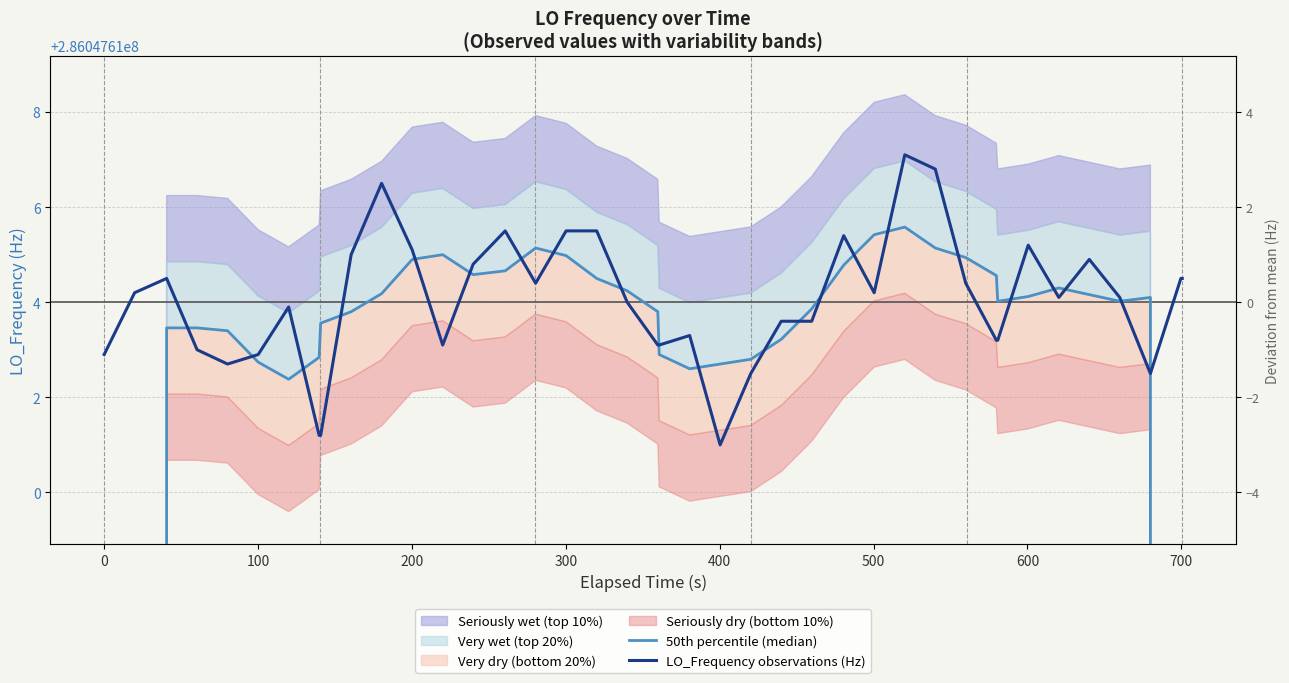

What is the sum of all 50th percentile (median) values?

11098647423.5